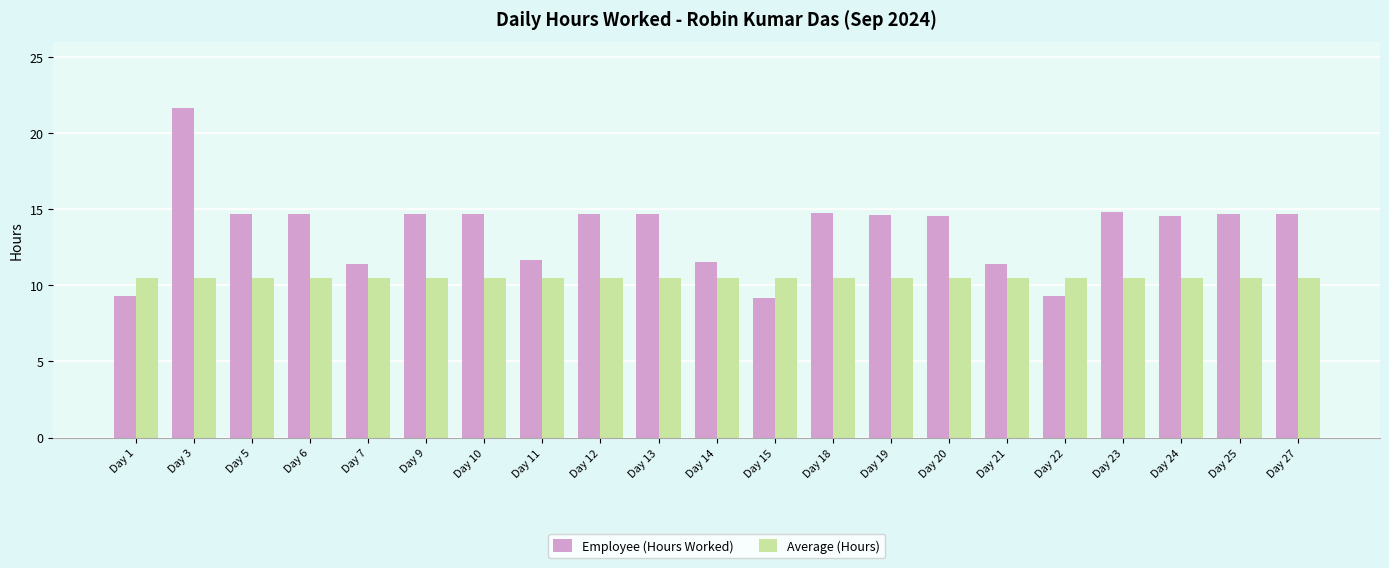

What value does the Employee (Hours Worked) series have at Day 25?

14.7